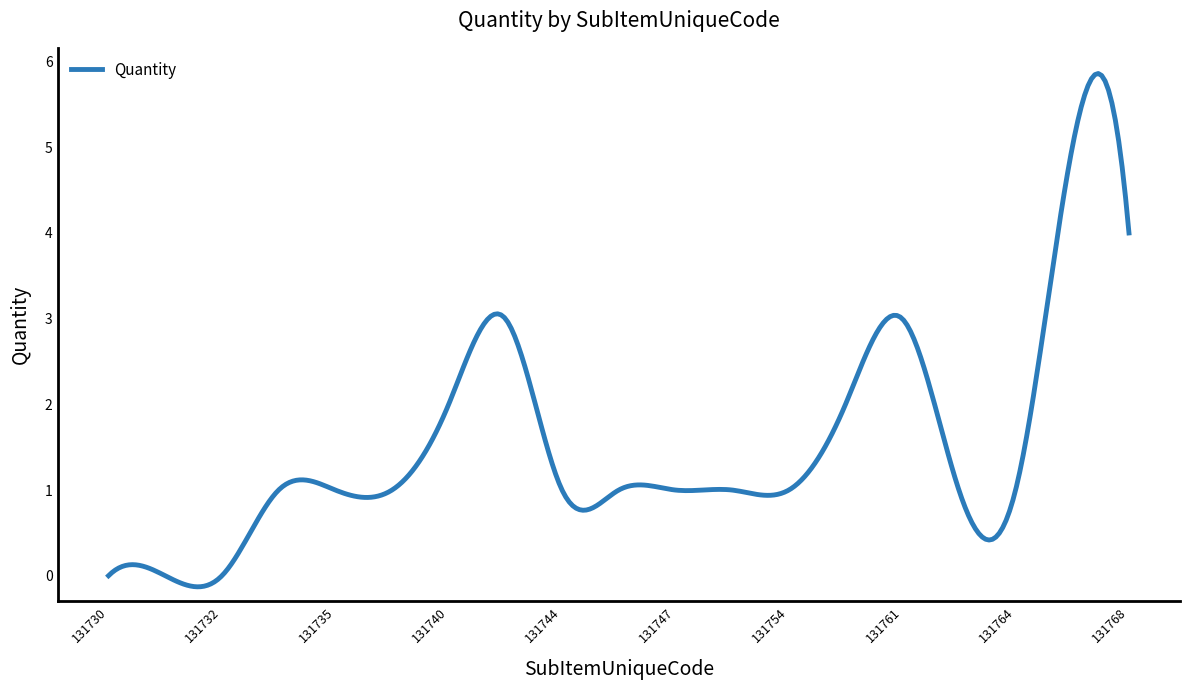

What is the difference between the maximum and minimum values?

6.0